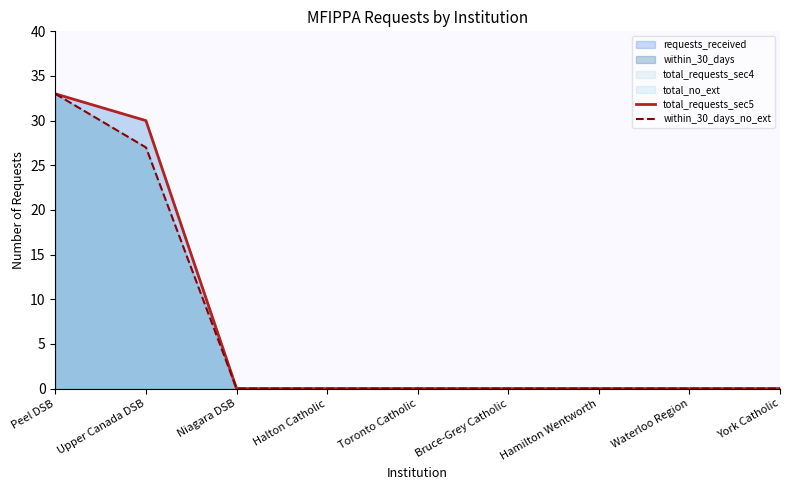

True or false: within_30_days_no_ext and total_requests_sec5 intersect in this chart.

False